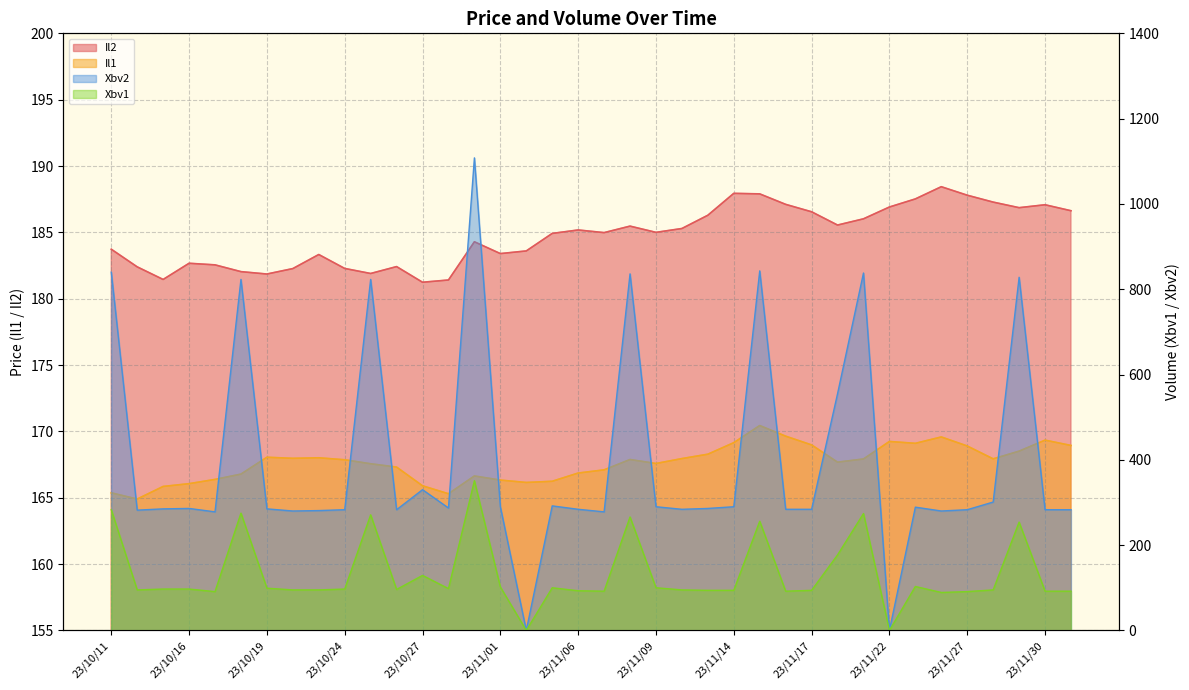

What is the minimum value for Il1?

164.9